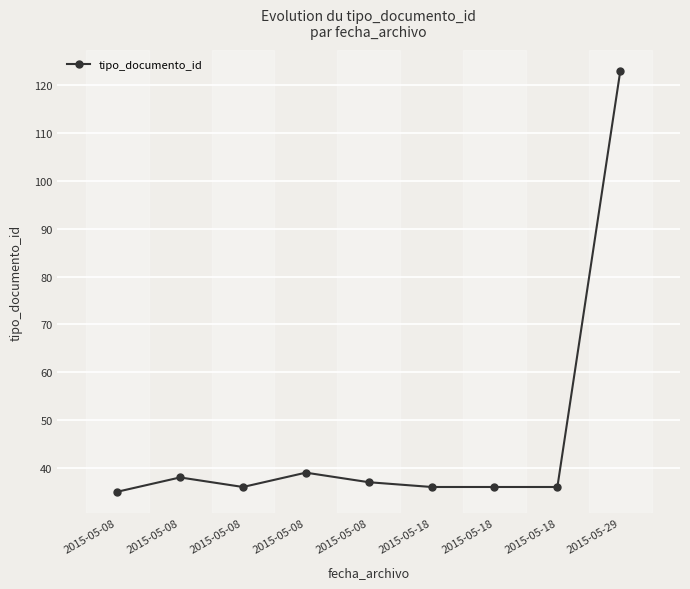

At which label does the data first exceed 36?

2015-05-08